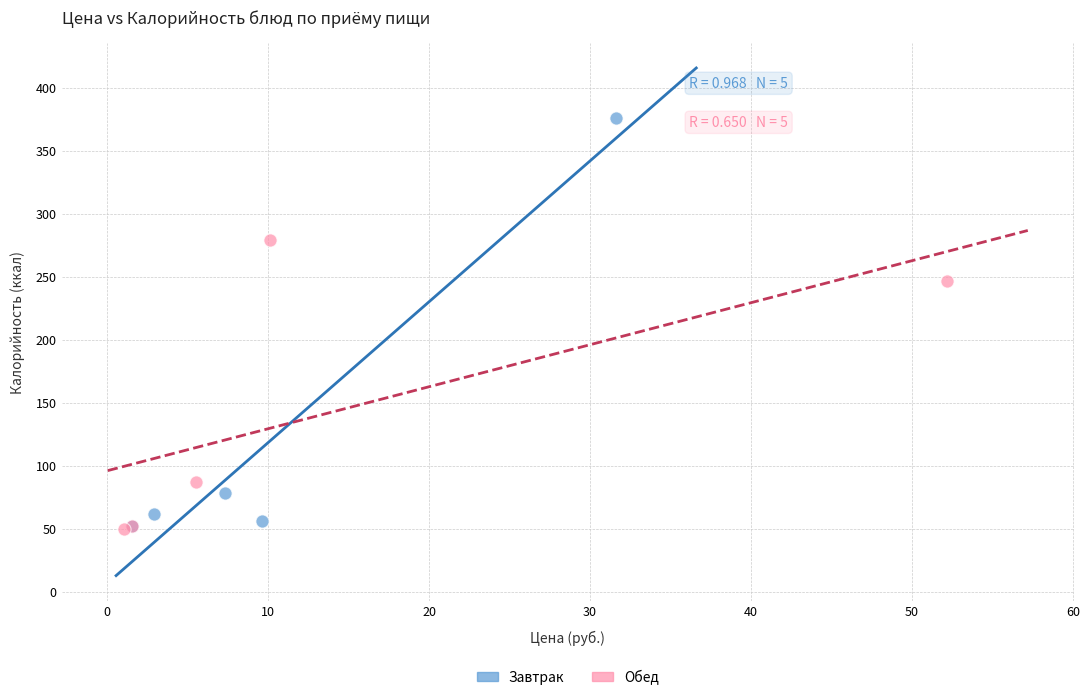

Which series contains the highest Y value?

Завтрак